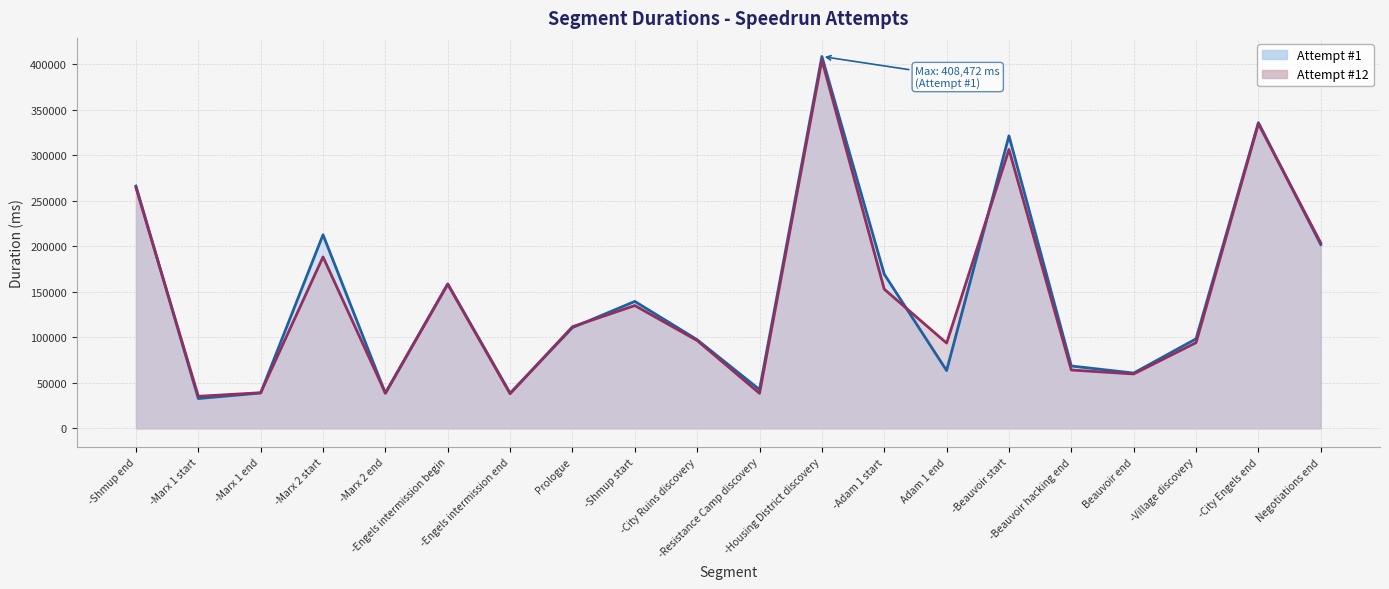

Does the chart have visible grid lines?

Yes